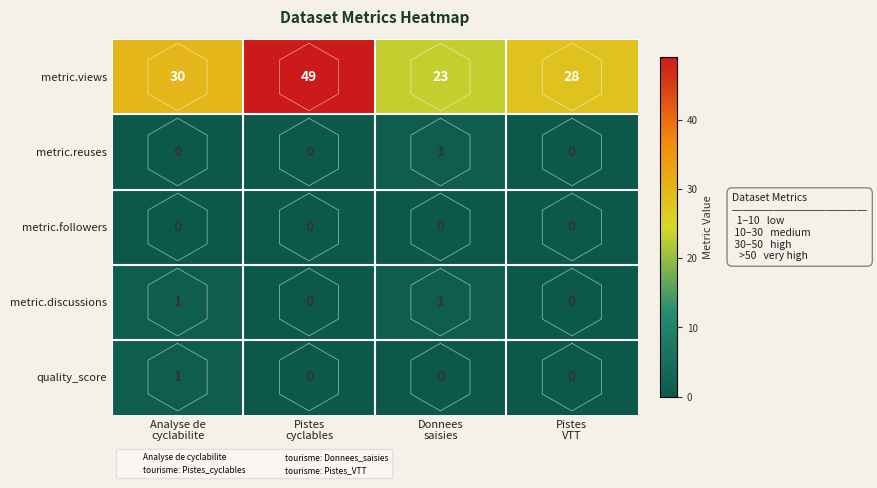

Read the metric.views value at Pistes cyclables, to the nearest 5.

50